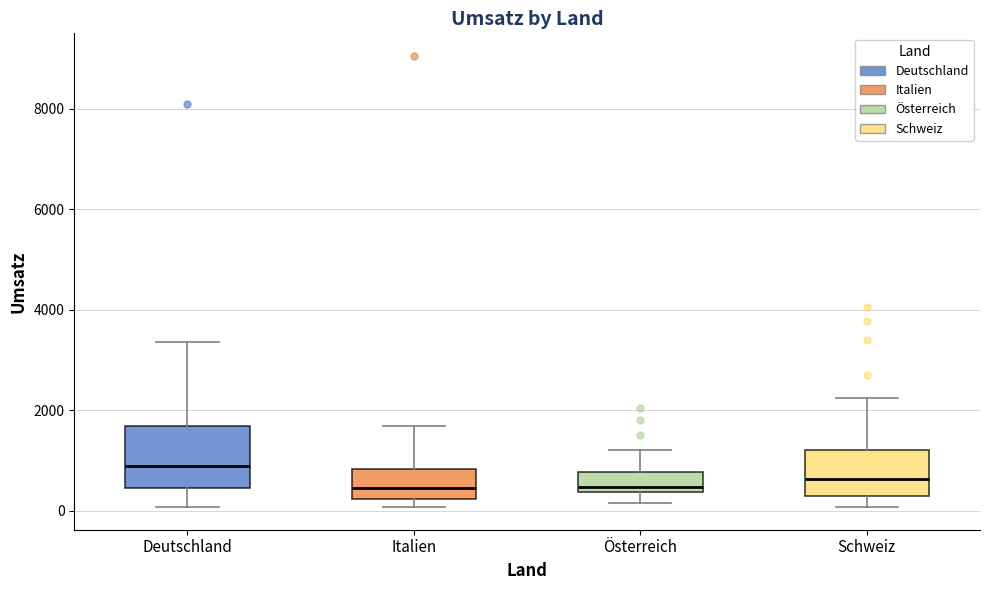

Reading left to right, read every box against the y-axis: the position of its median line, the range the box covers, and the ends of its whiskers. The values are not printed on the chart, so give them approximately, as read against the axis.

Deutschland: median 1000, box 400 to 1600, whiskers 0 to 3400
Italien: median 400, box 200 to 800, whiskers 0 to 1600
Österreich: median 400 (just above the box's lower edge), box 400 to 800, whiskers 200 to 1200
Schweiz: median 600, box 400 to 1200, whiskers 0 to 2200